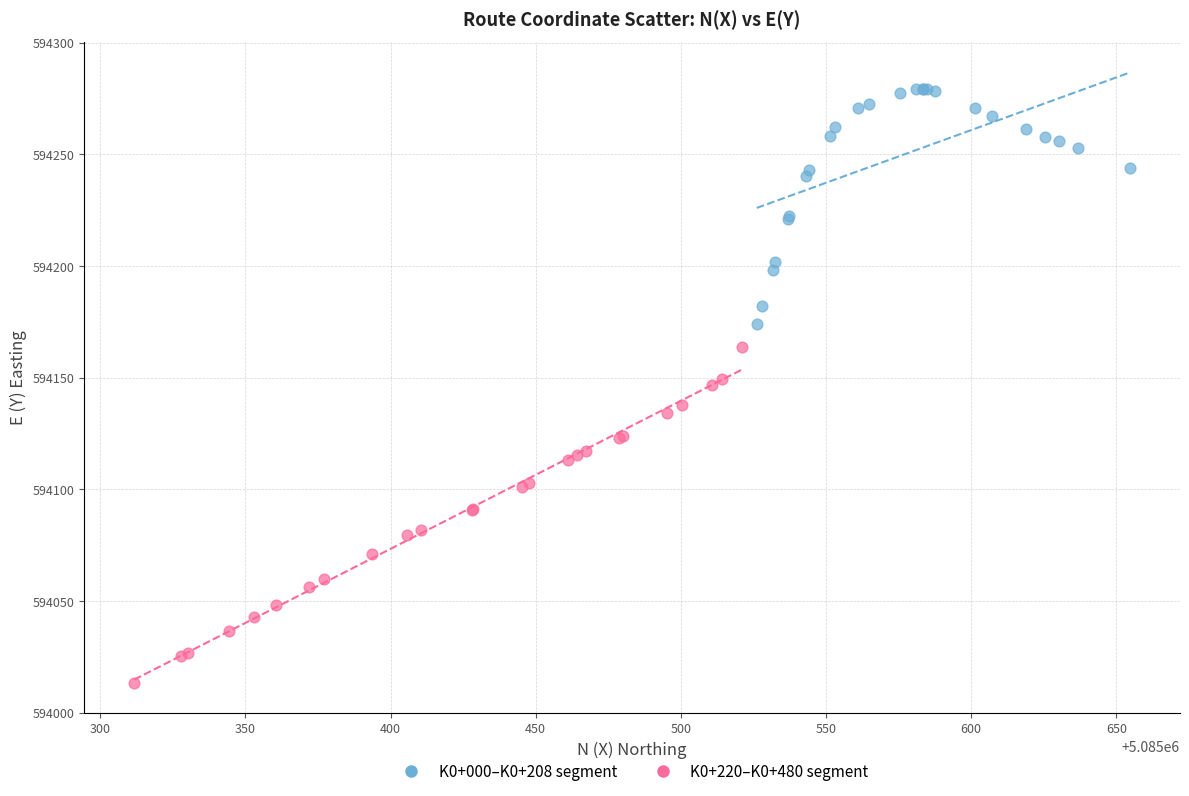

Which series contains the lowest Y value?

K0+220–K0+480 segment